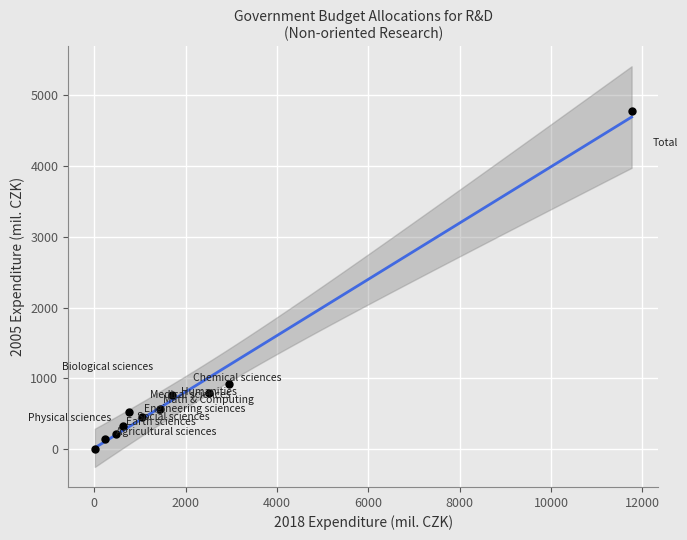

What Y value in the scatter plot is closest to 2387?

927.7